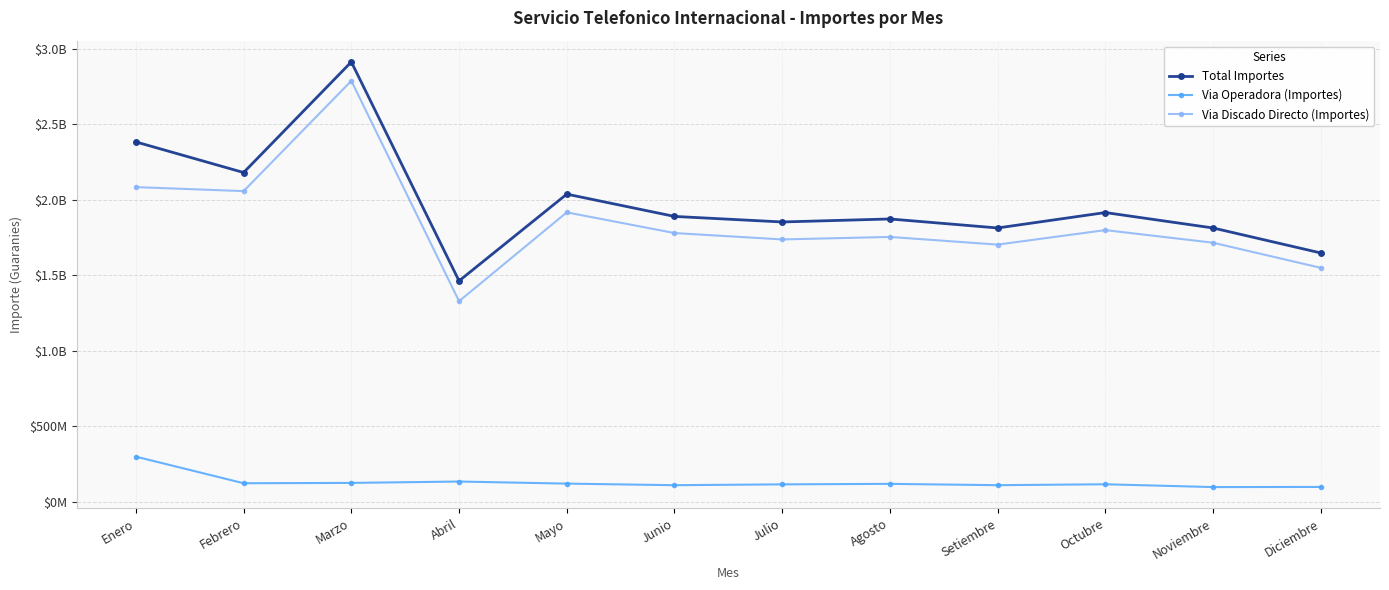

Where is Total Importes nearest to the value 2187385952?

Febrero